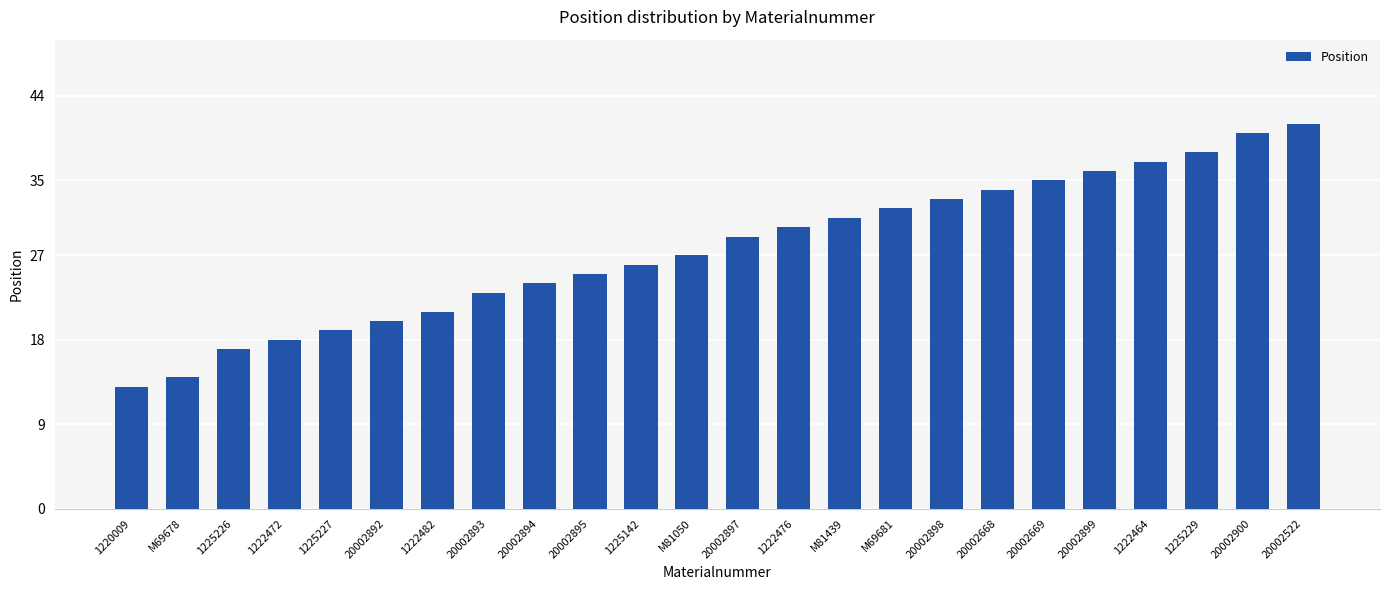

Reading left to right, what are all the values shown in this chart?

13	14	17	18	19	20	21	23	24	25	26	27	29	30	31	32	33	34	35	36	37	38	40	41